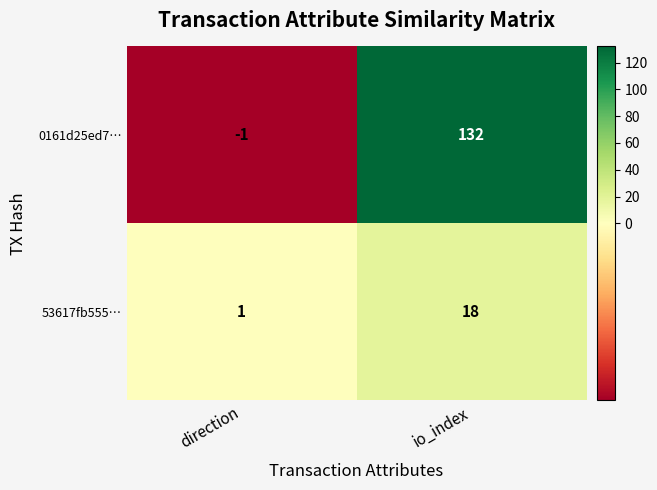

At which category does the chart reach its minimum across all series?

direction